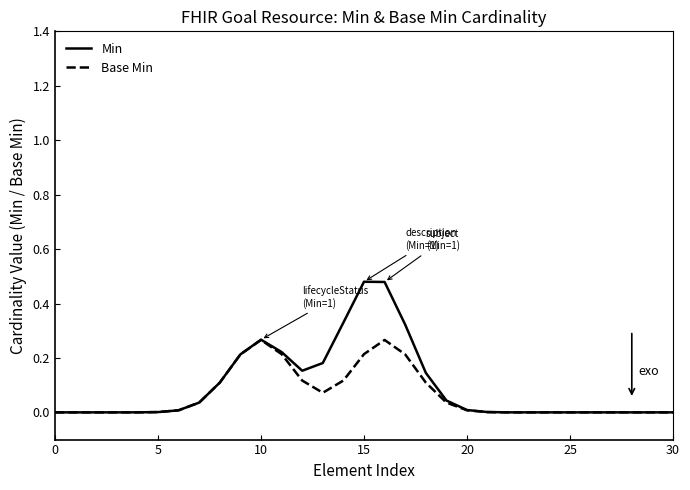

What is the sum of all Base Min values?

2.0